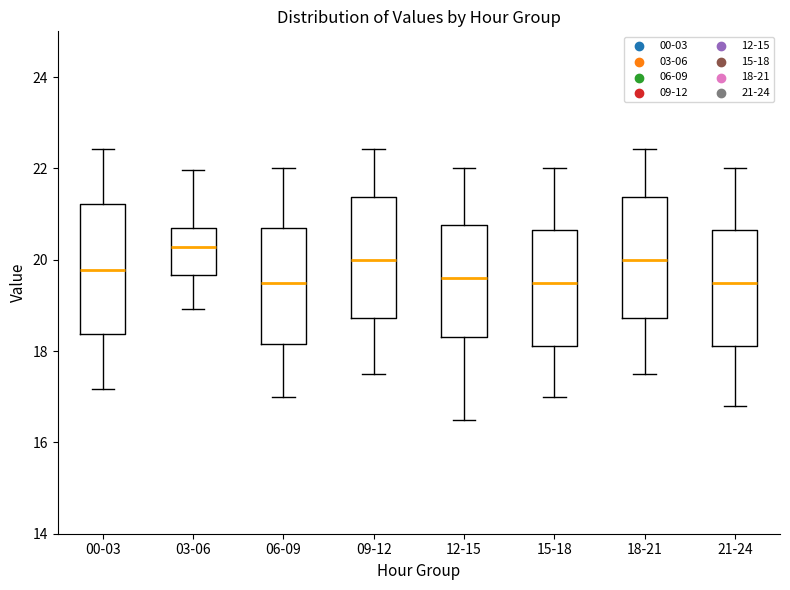

Reading left to right, transcribe this box plot: for each box, give where its median line is, the range the box spans, and where its two whiskers end, as read against the y-axis. The values are not printed on the chart, so give them approximately, as read against the axis.

00-03: median 19.8, box 18.4 to 21.2, whiskers 17.2 to 22.4
03-06: median 20.2, box 19.6 to 20.8, whiskers 19.0 to 22.0
06-09: median 19.6, box 18.2 to 20.8, whiskers 17.0 to 22.0
09-12: median 20.0, box 18.8 to 21.4, whiskers 17.6 to 22.4
12-15: median 19.6, box 18.4 to 20.8, whiskers 16.6 to 22.0
15-18: median 19.6, box 18.2 to 20.6, whiskers 17.0 to 22.0
18-21: median 20.0, box 18.8 to 21.4, whiskers 17.6 to 22.4
21-24: median 19.6, box 18.2 to 20.6, whiskers 16.8 to 22.0